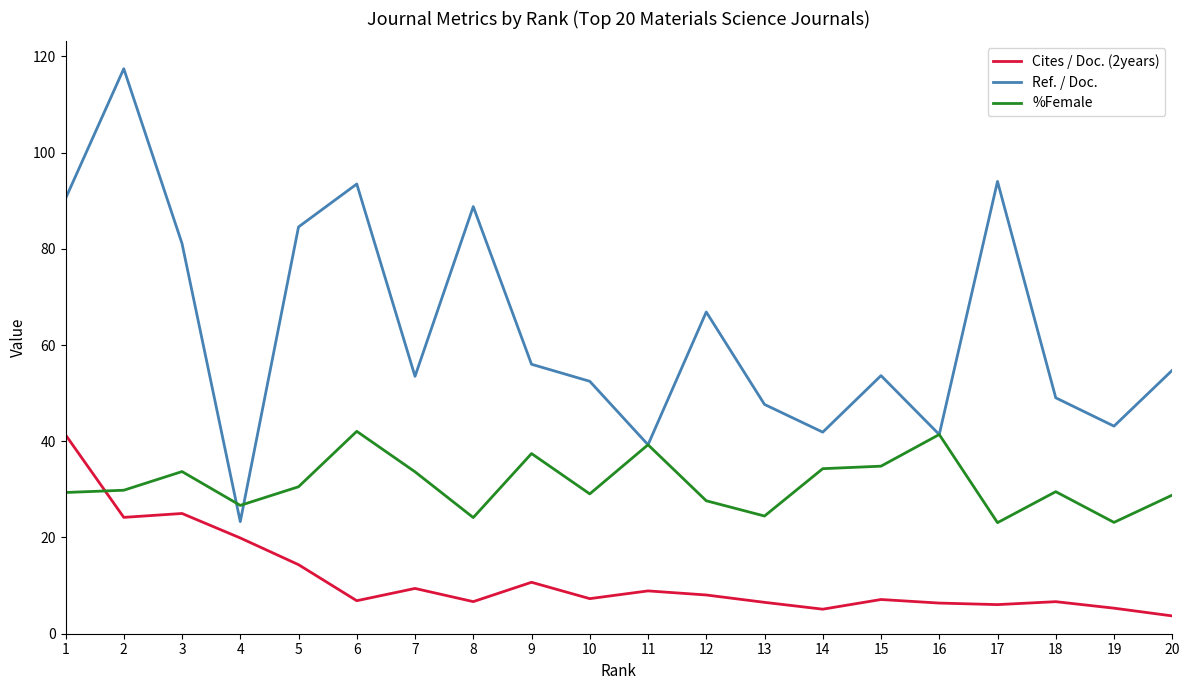

Between 18 and 19, which series saw the biggest shift?

%Female